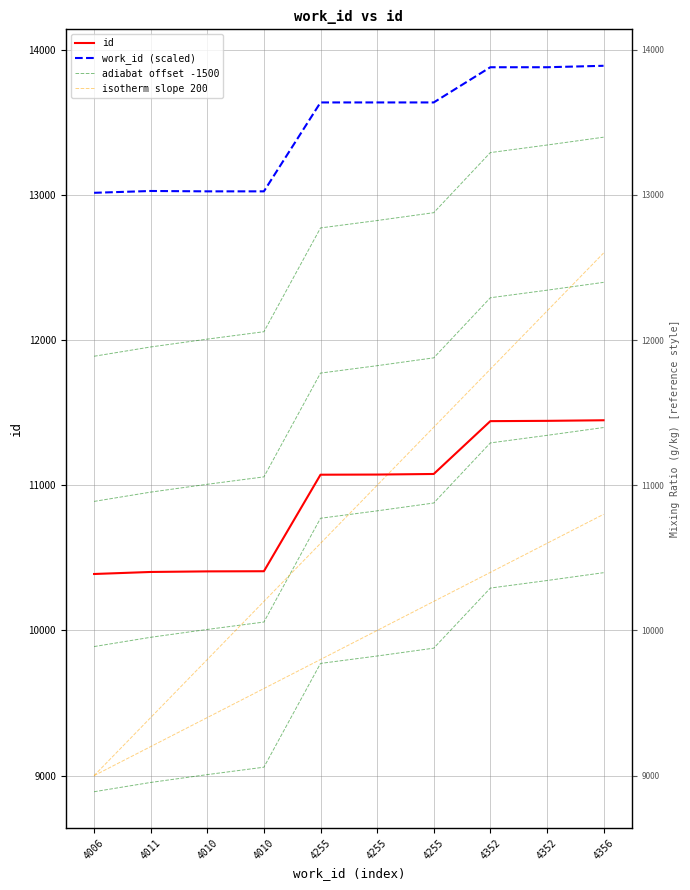

Which category has the highest value in the isotherm slope 200 series?

4356